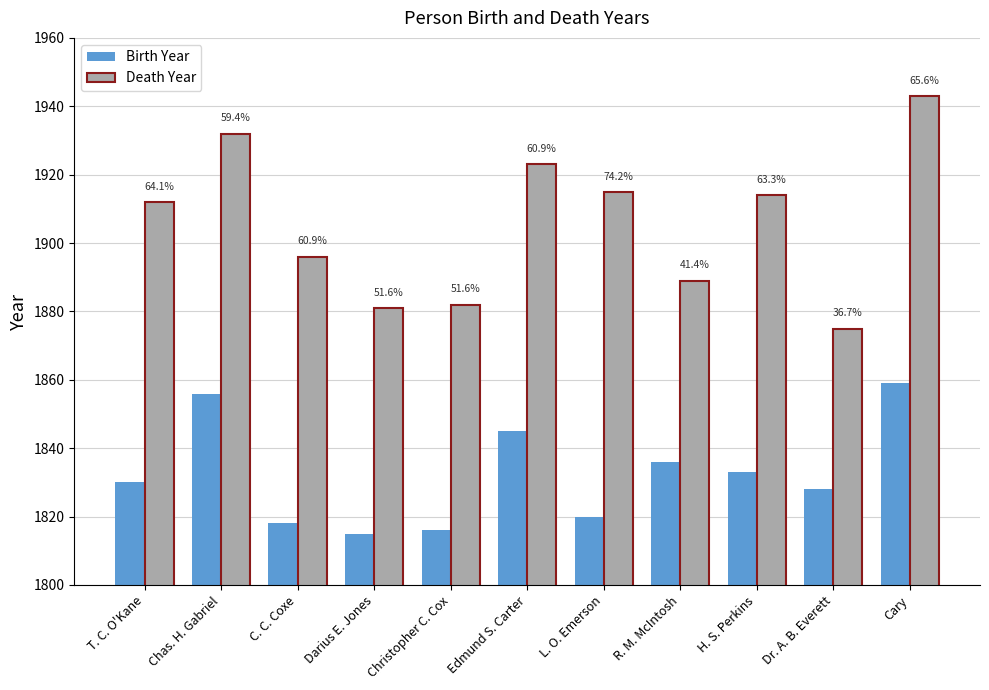

What is the average value of the Death Year series?

1906